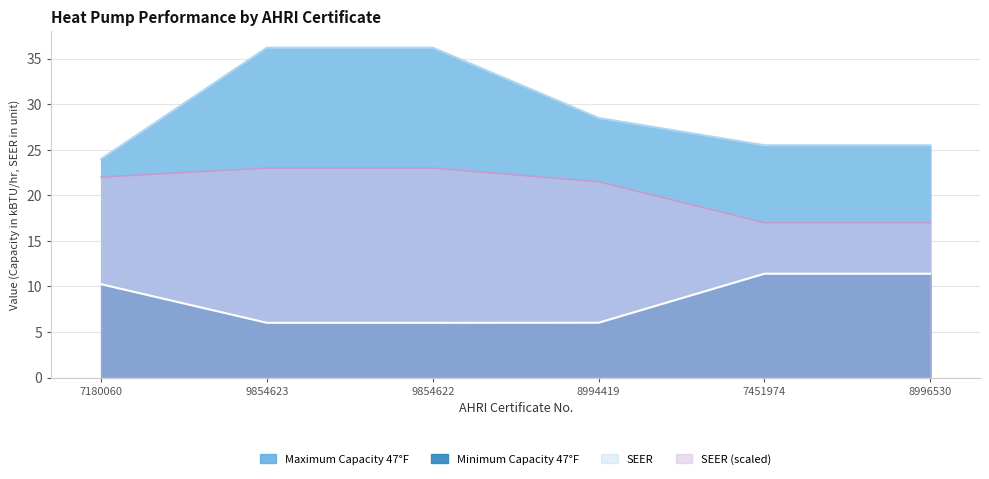

At which category does the chart reach its peak across all series?

9854623